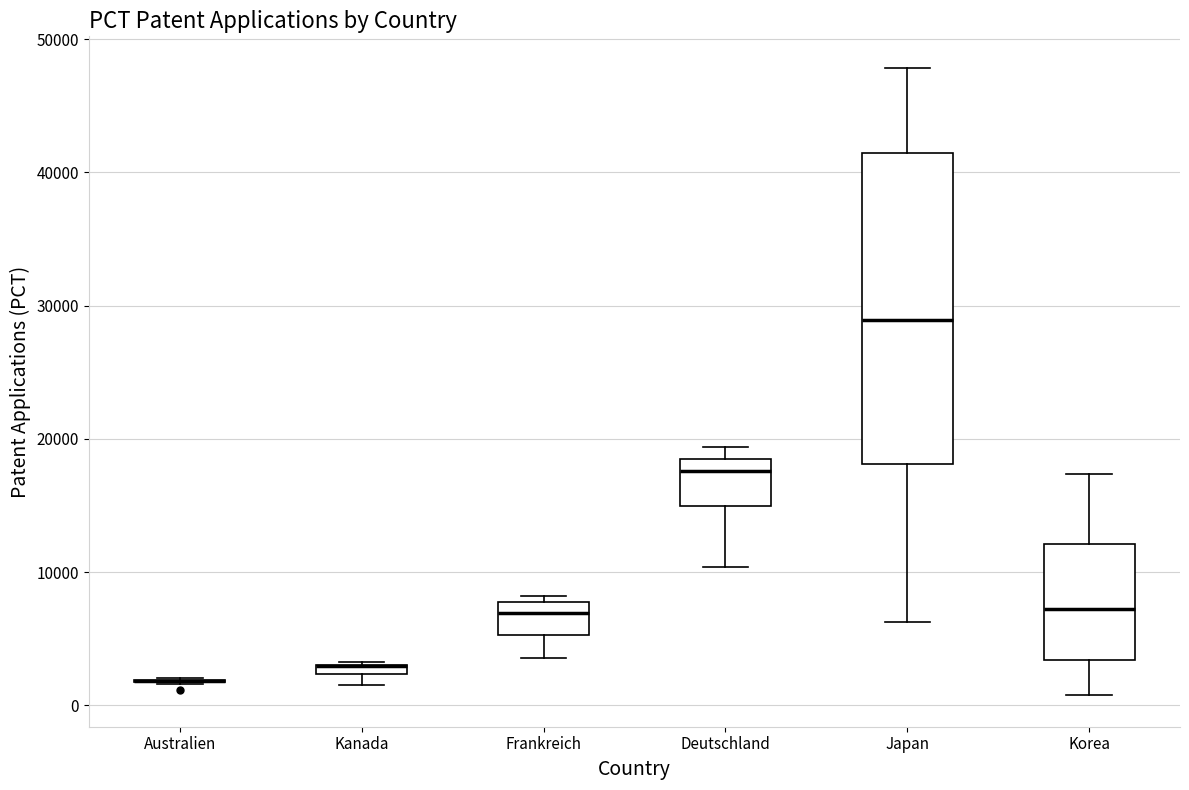

Where is the lower edge of the box for Kanada on the y-axis? The values are not printed on the chart, so give them approximately, as read against the axis.

2000